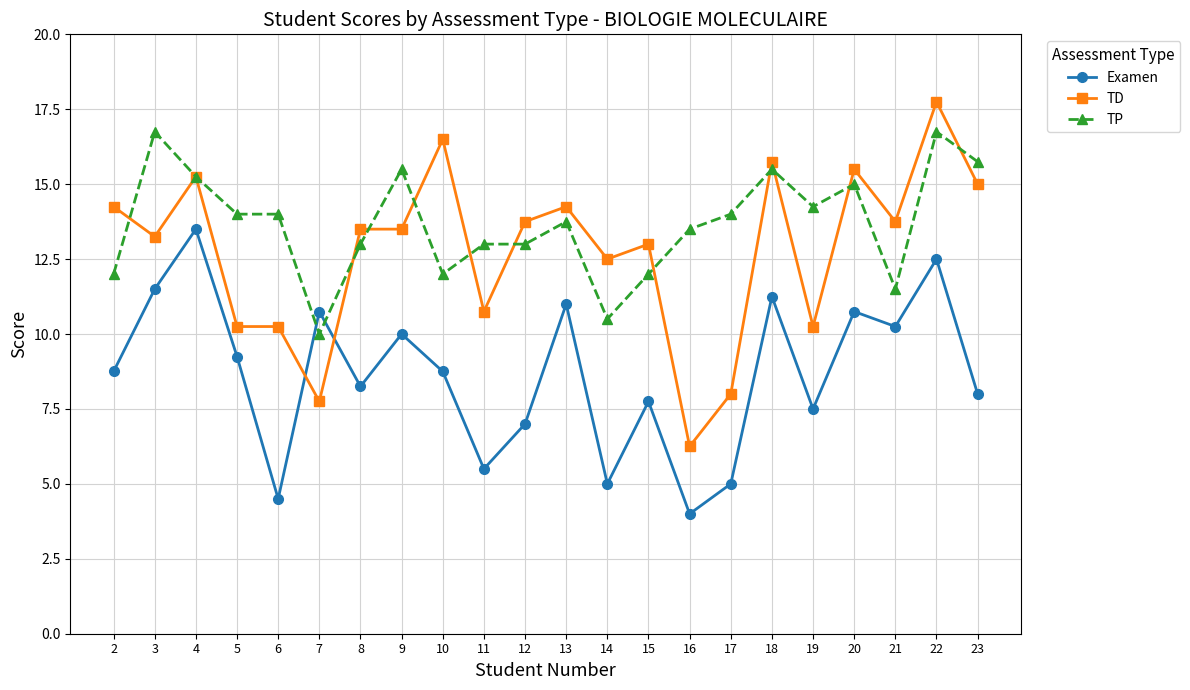

List the series in order of their overall mean, highest first.

TP, TD, Examen